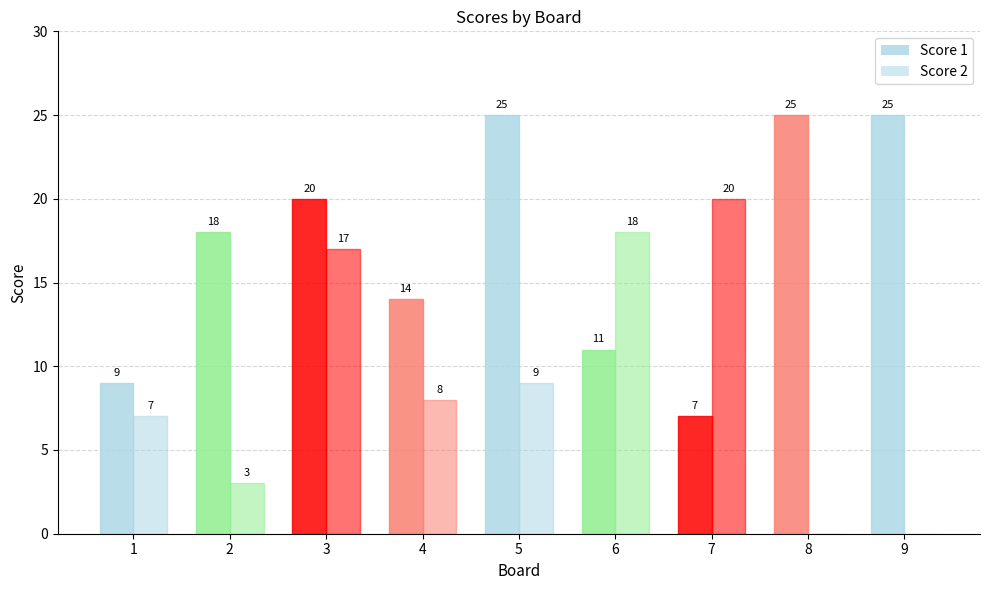

True or false: Score 2 has a value of 5 at 4.

False